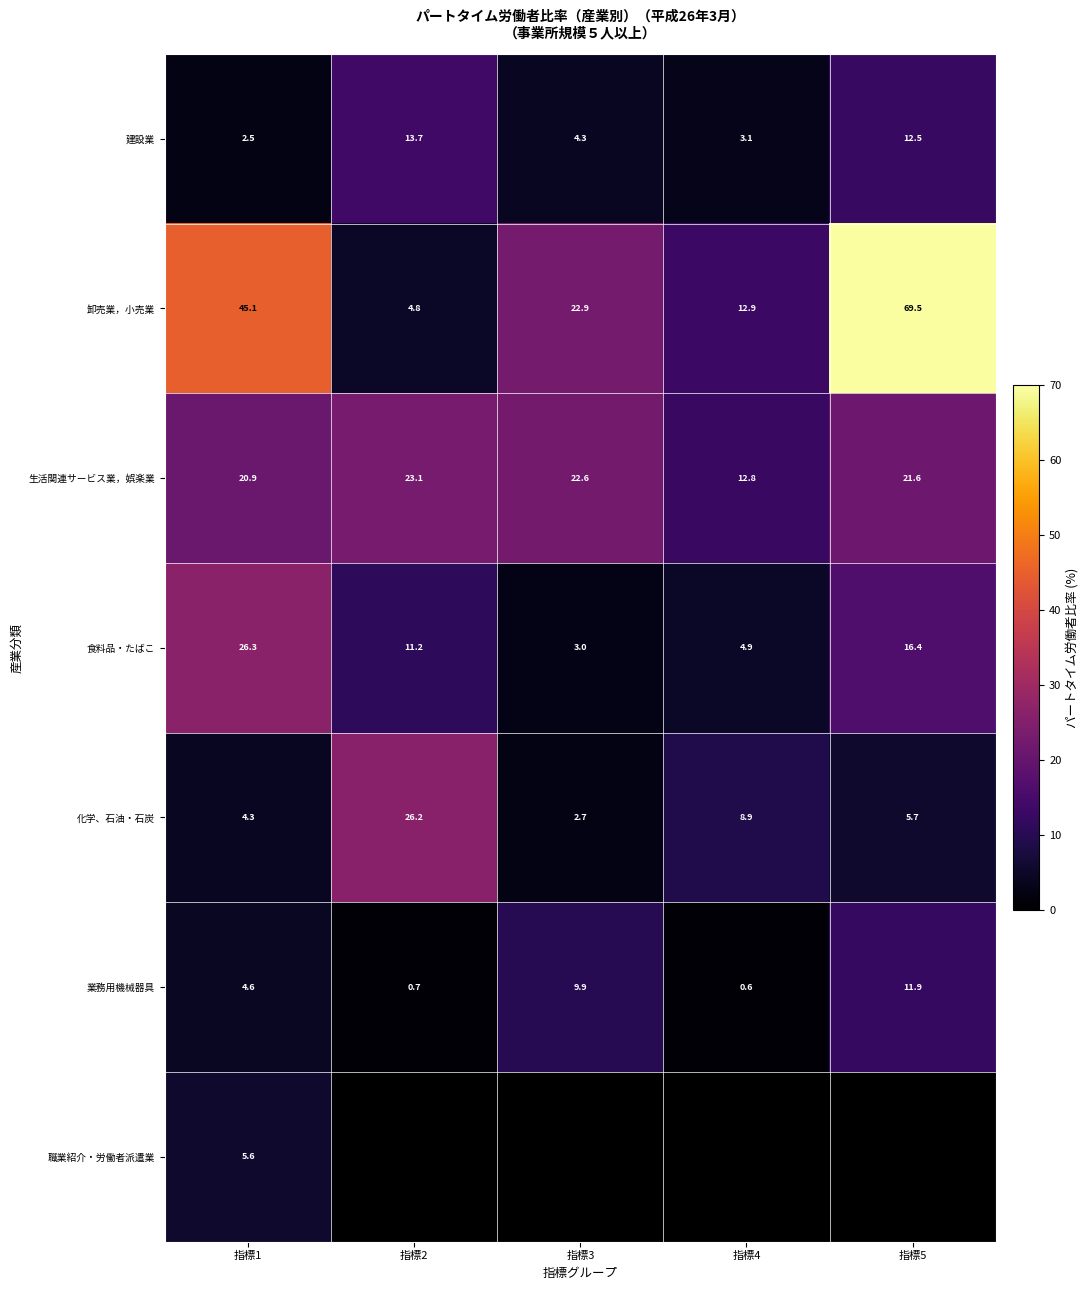

What is the average value of the 生活関連サービス業，娯楽業 series?

20.2